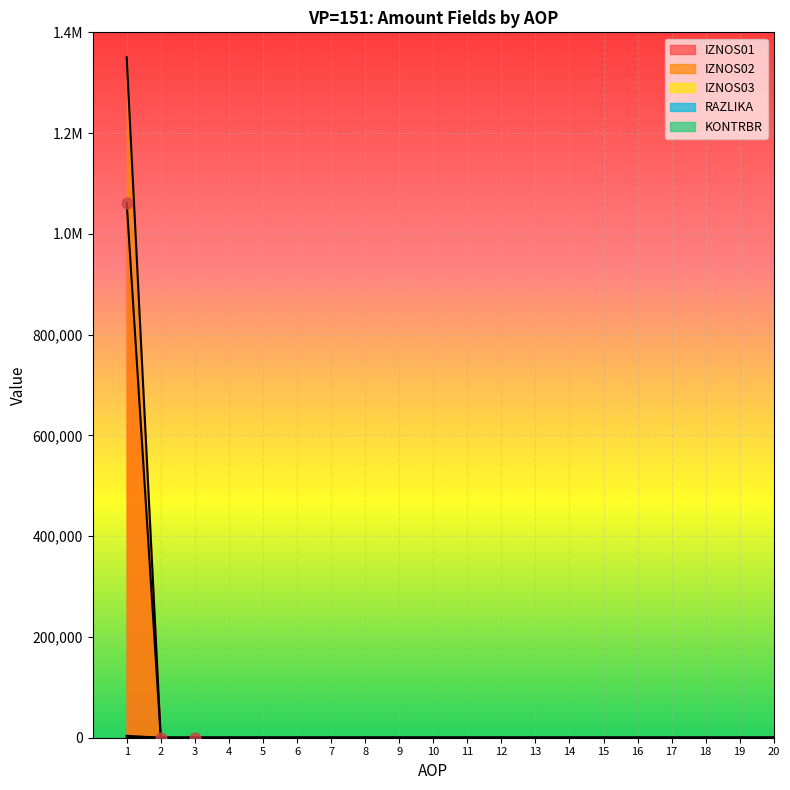

Is the value of RAZLIKA at 16 greater than the value of KONTRBR at 20?

No